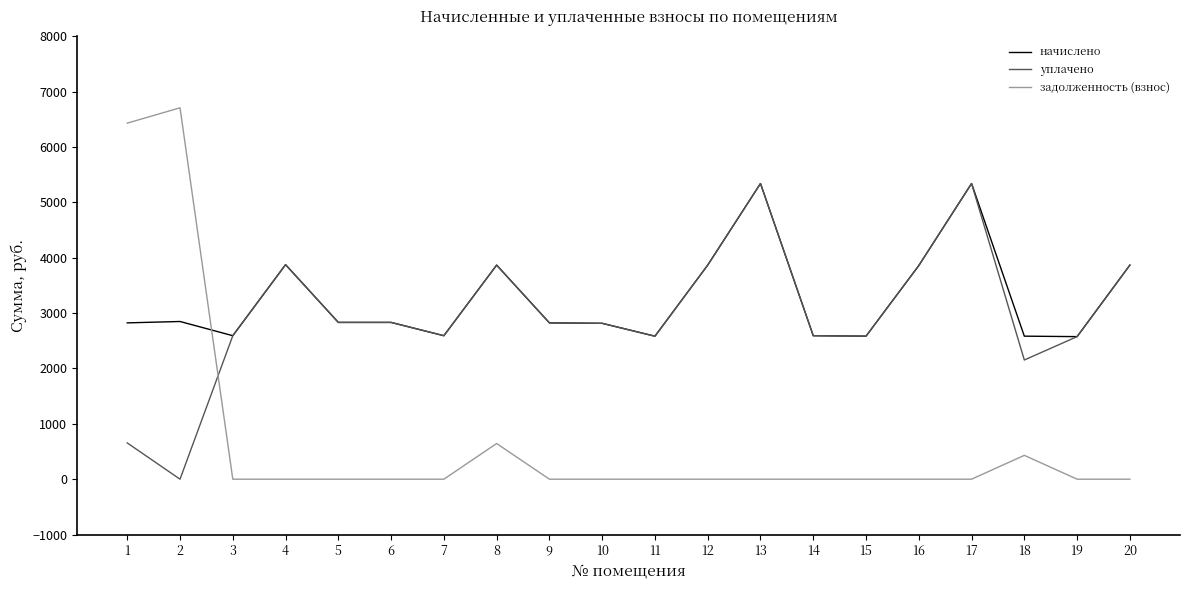

How many times do задолженность (взнос) and уплачено cross each other?

1